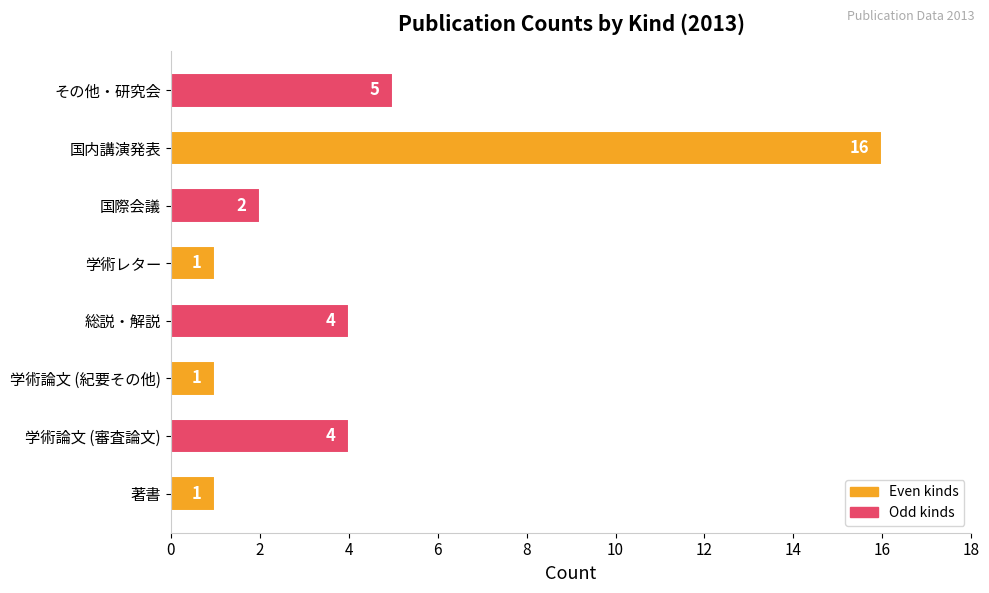

How many bars are there in total?

8